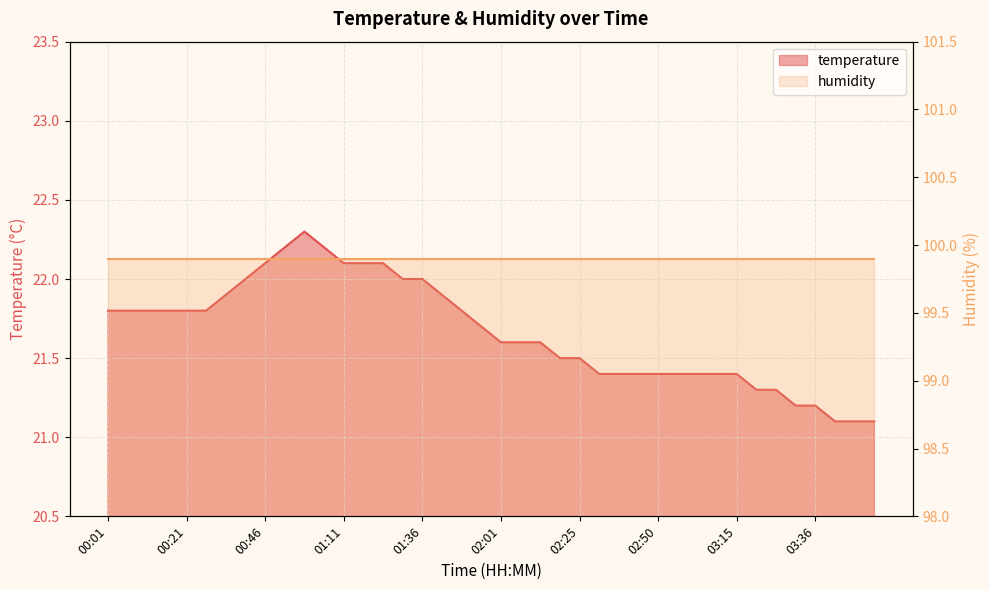

Rank the categories by value from lowest to highest.

03:45, 03:50, 03:56, 03:31, 03:36, 03:20, 03:26, 02:31, 02:36, 02:41, 02:50, 02:56, 03:01, 03:06, 03:15, 02:16, 02:25, 02:01, 02:06, 02:11, 01:55, 00:01, 00:06, 00:11, 00:16, 00:21, 00:30, 01:46, 00:36, 01:41, 00:41, 01:31, 01:36, 00:46, 01:11, 01:16, 01:21, 00:51, 01:06, 01:01